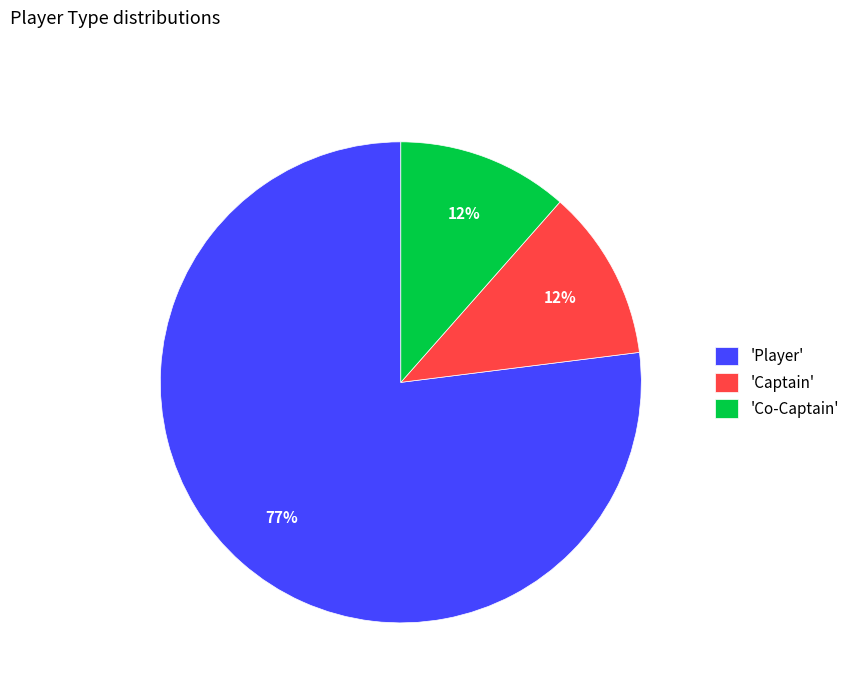

Is the sum of 'Co-Captain' and 'Captain' greater than half?

No